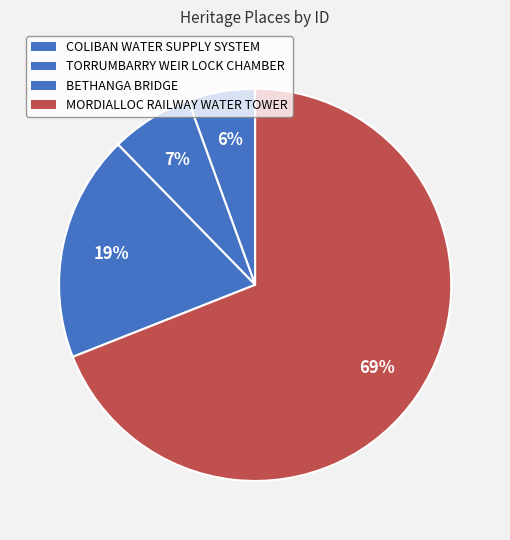

Is MORDIALLOC RAILWAY WATER TOWER the majority of the pie?

Yes